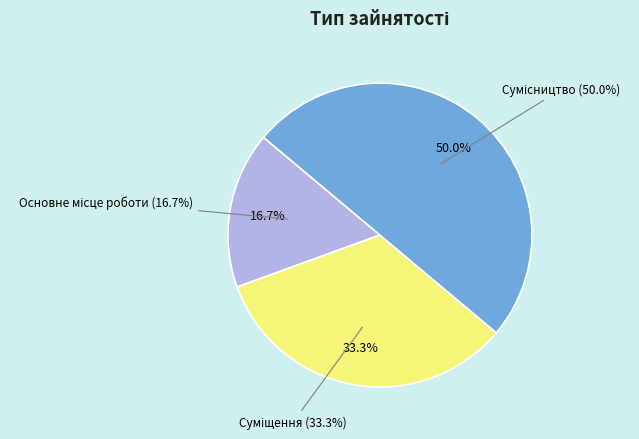

What is the change in value from Суміщення to Сумісництво?

+1